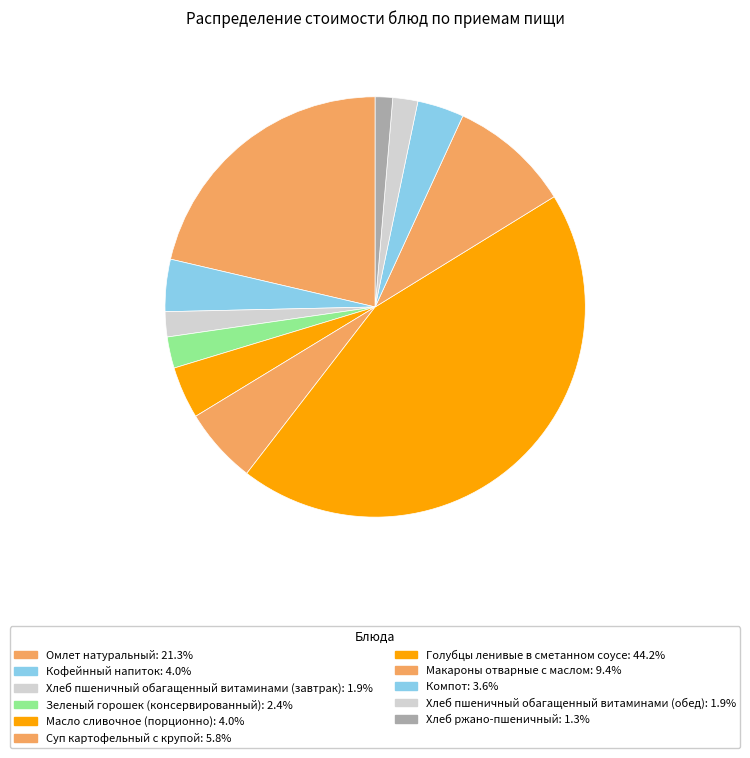

How many segments does this pie chart have?

11